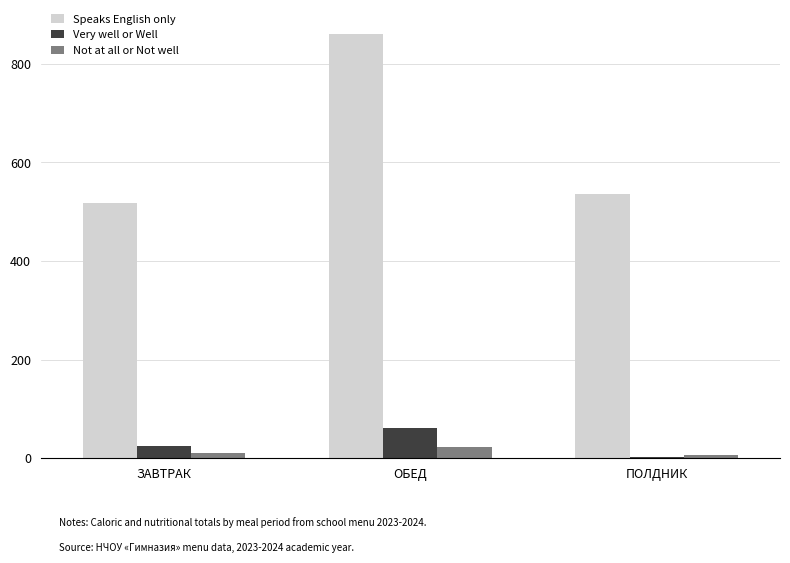

What are all the series names shown in the legend?

Speaks English only, Very well or Well, Not at all or Not well